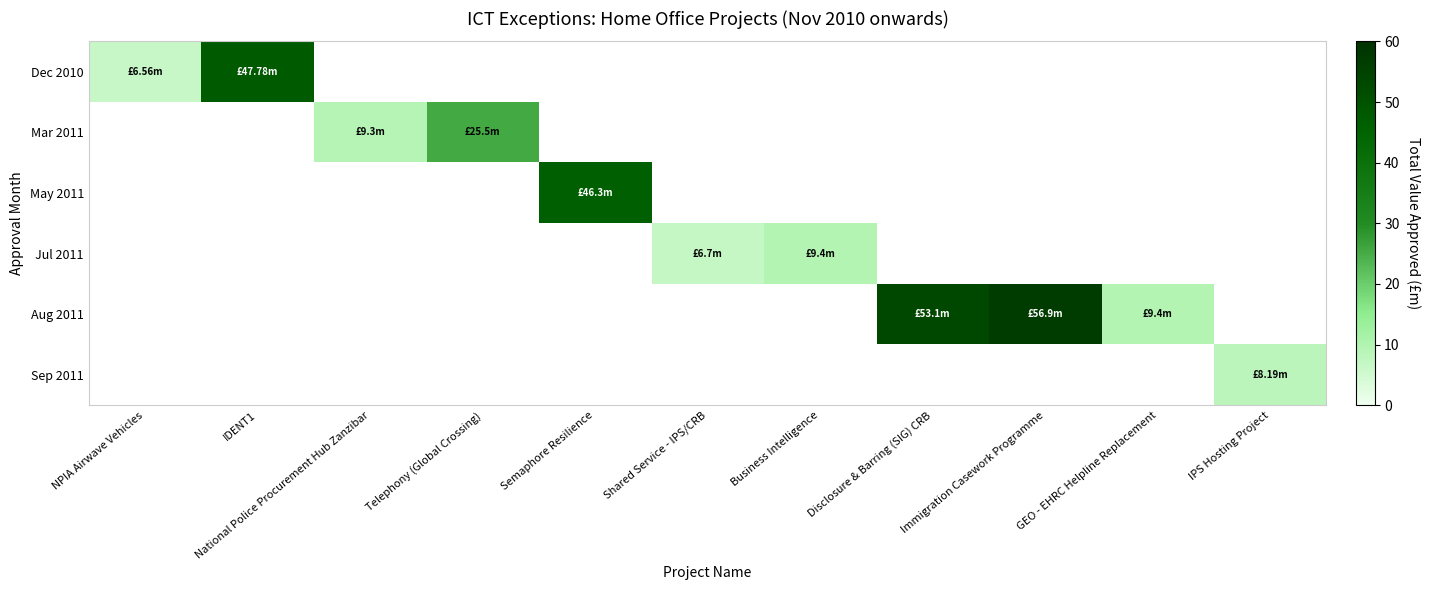

Where does the Jul 2011 series first go above 6?

Shared Service - IPS/CRB